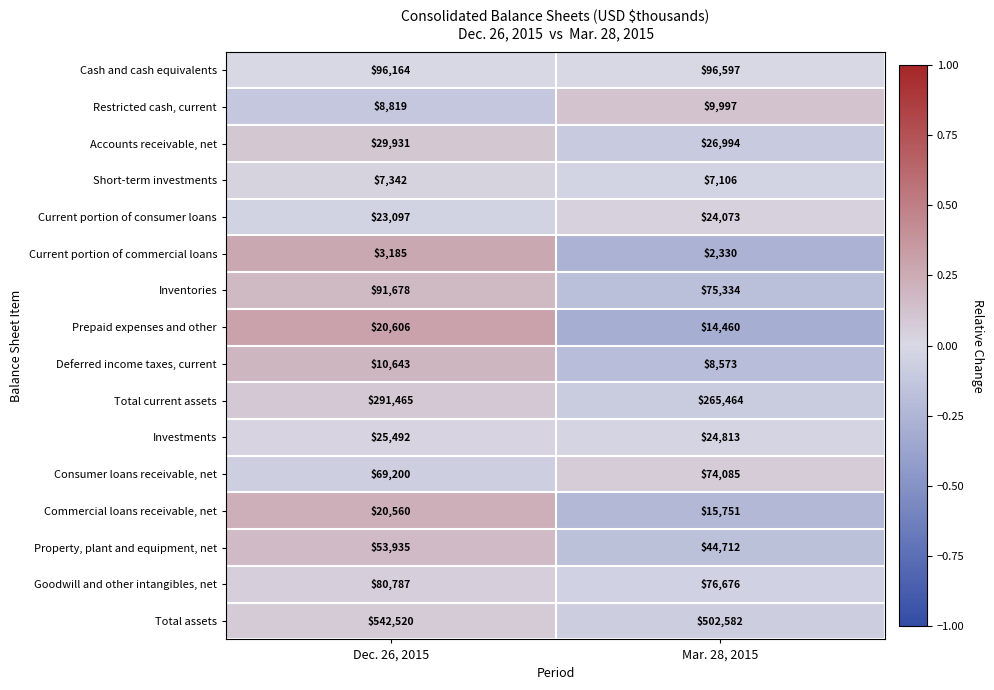

True or false: Inventories has a value of 152694 at Dec. 26, 2015.

False